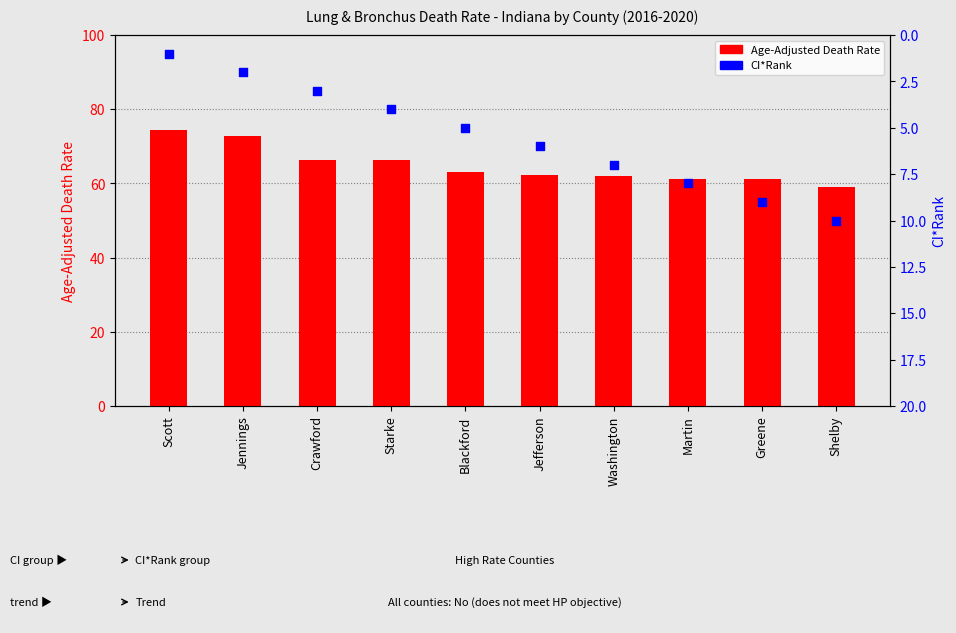

Is the value of Age-Adjusted Death Rate at Greene greater than the value of CI*Rank at Jefferson?

Yes